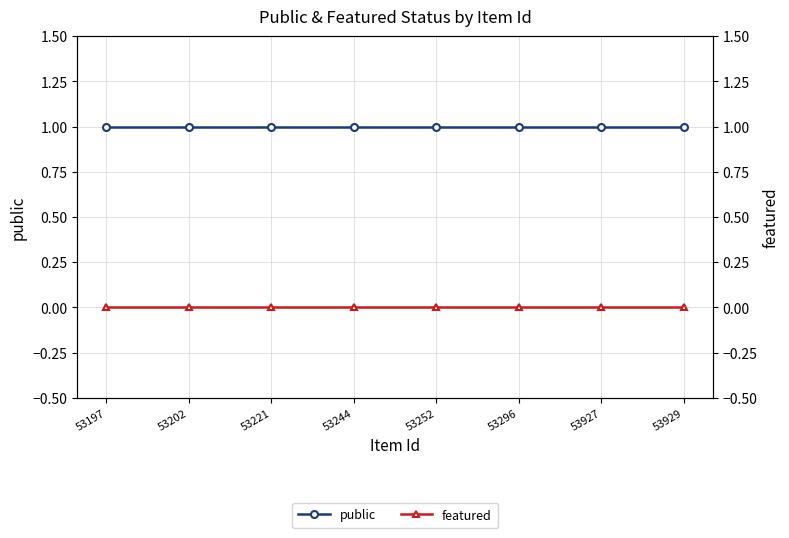

What is the maximum value for public?

1